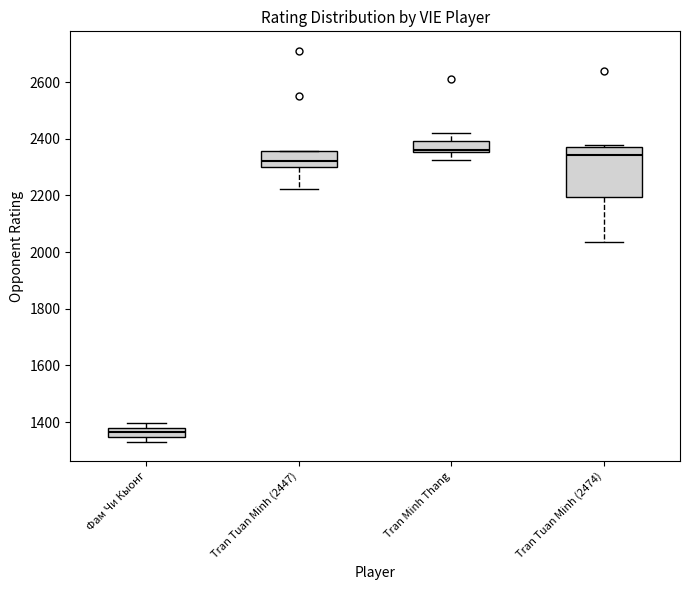

Comparing the boxes themselves (not the whiskers), which one is the tallest?

Tran Tuan Minh (2474)